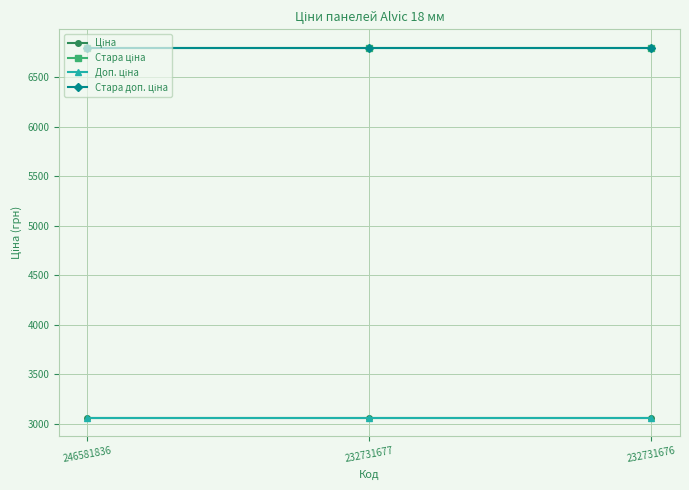

Rank the series by their maximum value, from lowest to highest.

Ціна, Доп. ціна, Стара ціна, Стара доп. ціна